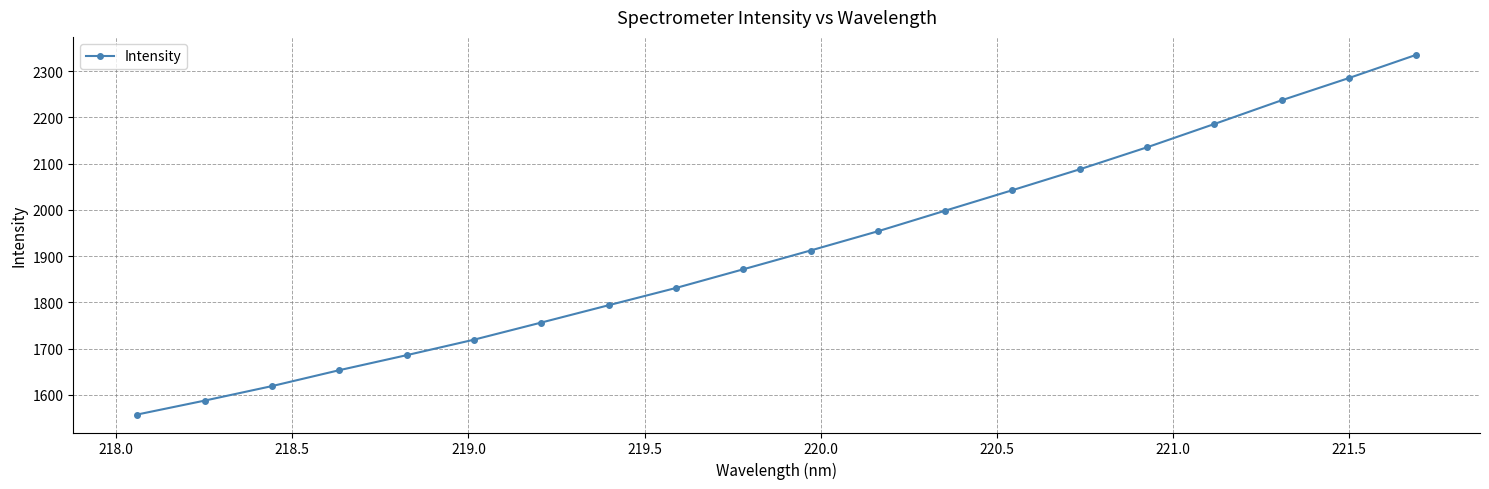

What is the minimum value shown in the chart?

1557.4